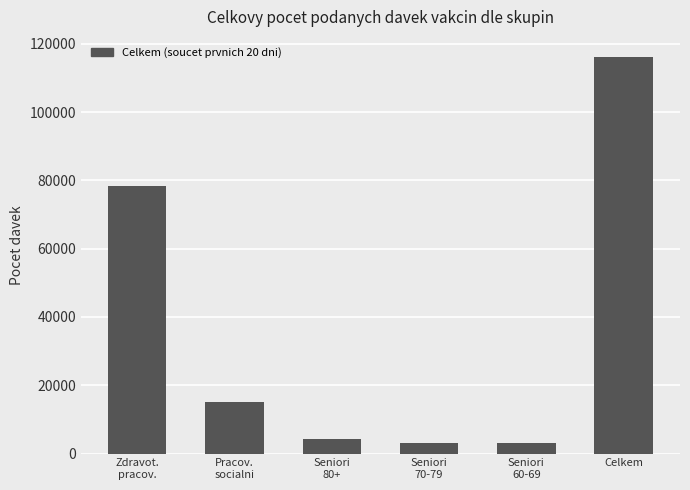

What is the maximum value shown in the chart?

116210